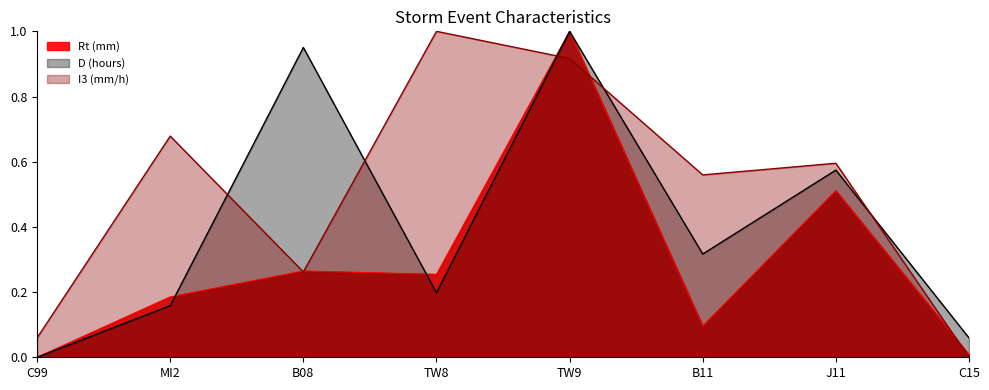

Reading left to right, what are all the values shown in this chart?

Rt (mm): C99=0.0	MI2=0.2	B08=0.3	TW8=0.3	TW9=1.0	B11=0.1	J11=0.5	C15=0.0
D (hours): C99=0.0	MI2=0.2	B08=1.0	TW8=0.2	TW9=1.0	B11=0.3	J11=0.6	C15=0.1
I3 (mm/h): C99=0.1	MI2=0.7	B08=0.3	TW8=1.0	TW9=0.9	B11=0.6	J11=0.6	C15=0.0